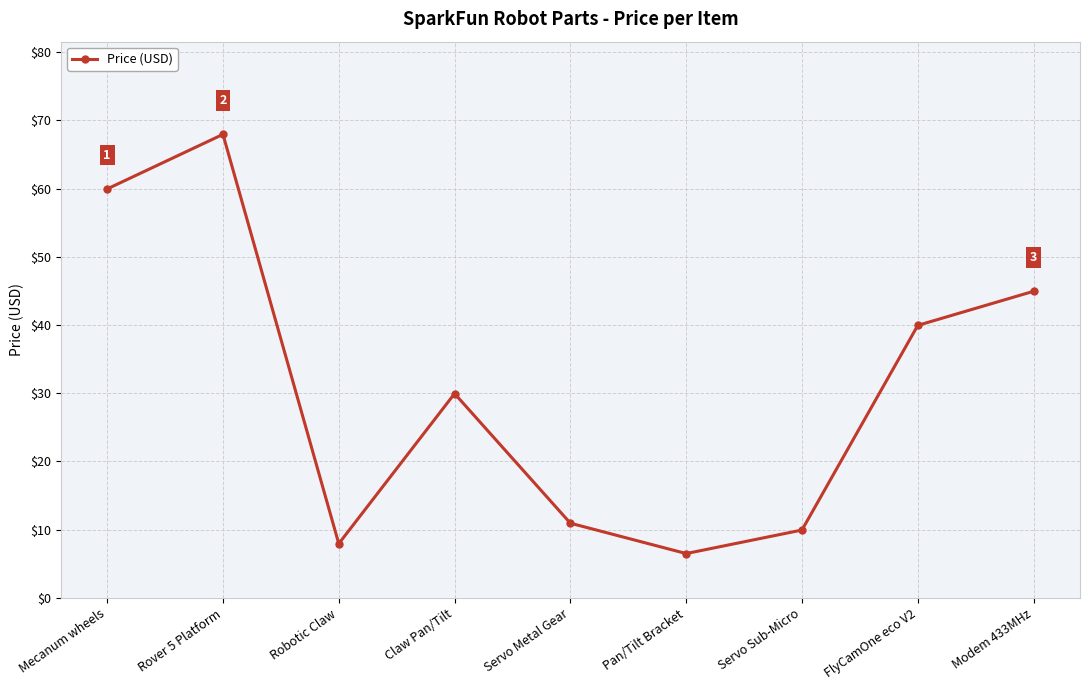

How many interior local valleys (lower than both neighbors) does the data have?

2